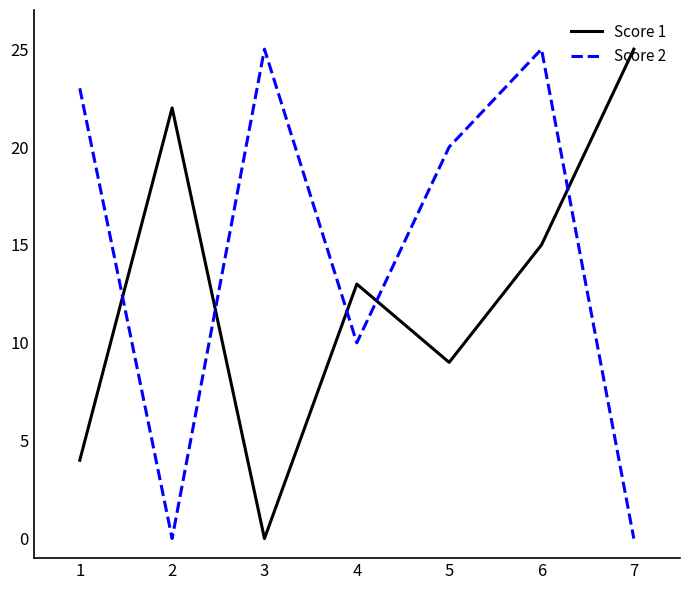

True or false: Score 2 and Score 1 cross at least once.

True